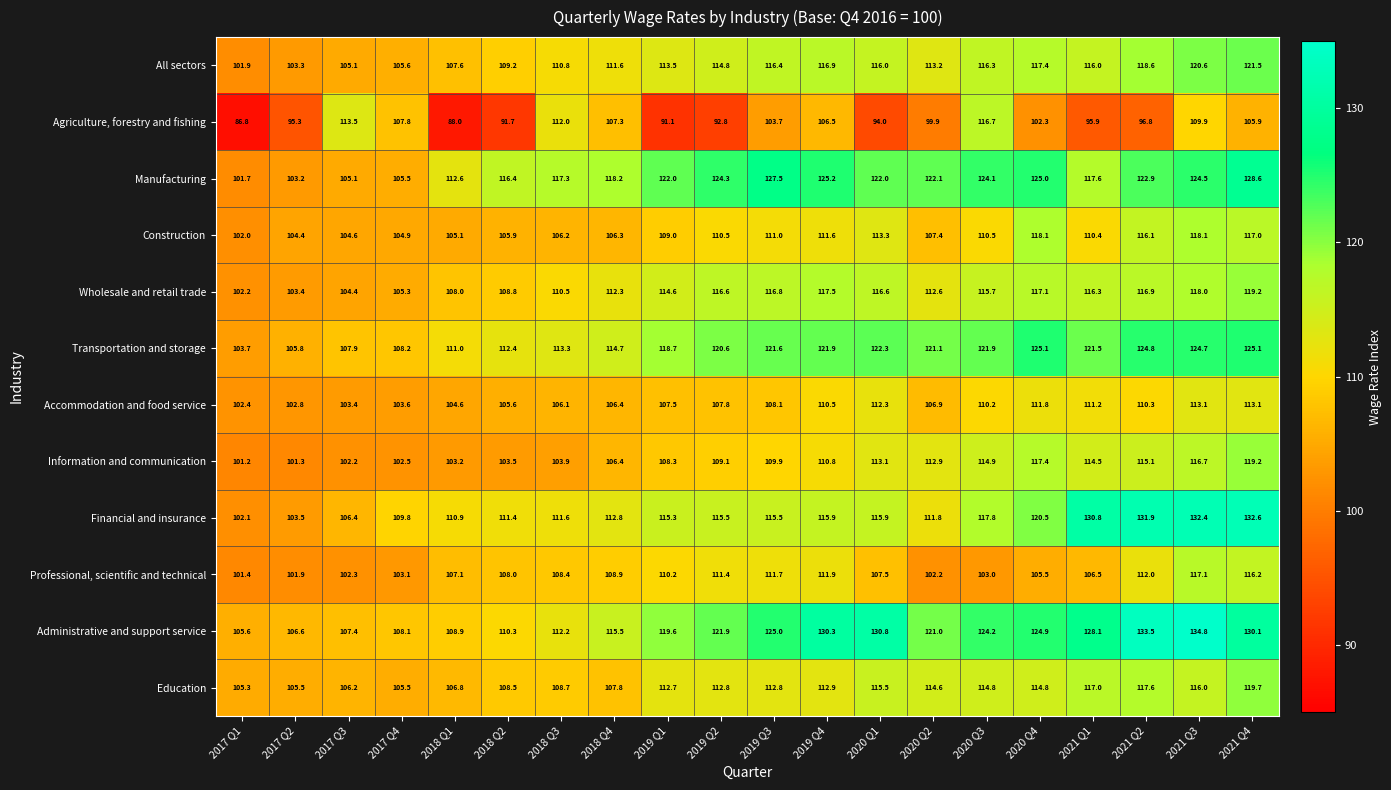

What is the difference between the maximum and second lowest values in the Professional, scientific and technical series?

15.2